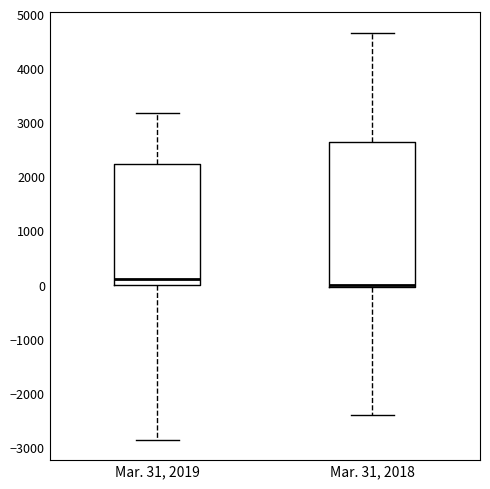

Which box is the tallest, from its lower edge to its upper edge?

Mar. 31, 2018